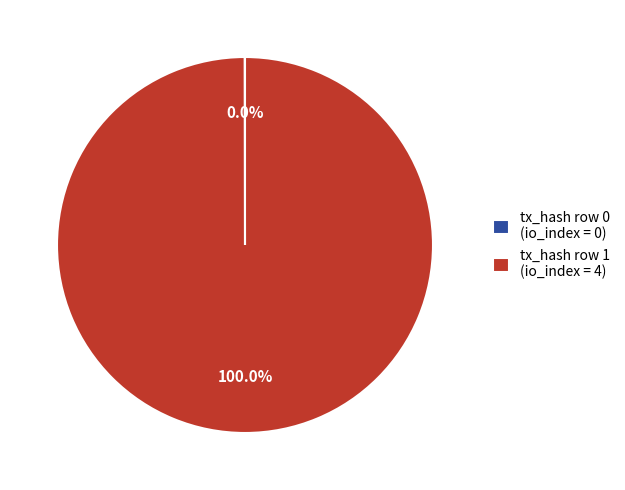

Which category has the biggest portion of the pie?

tx_hash row 1 (io_index = 4)